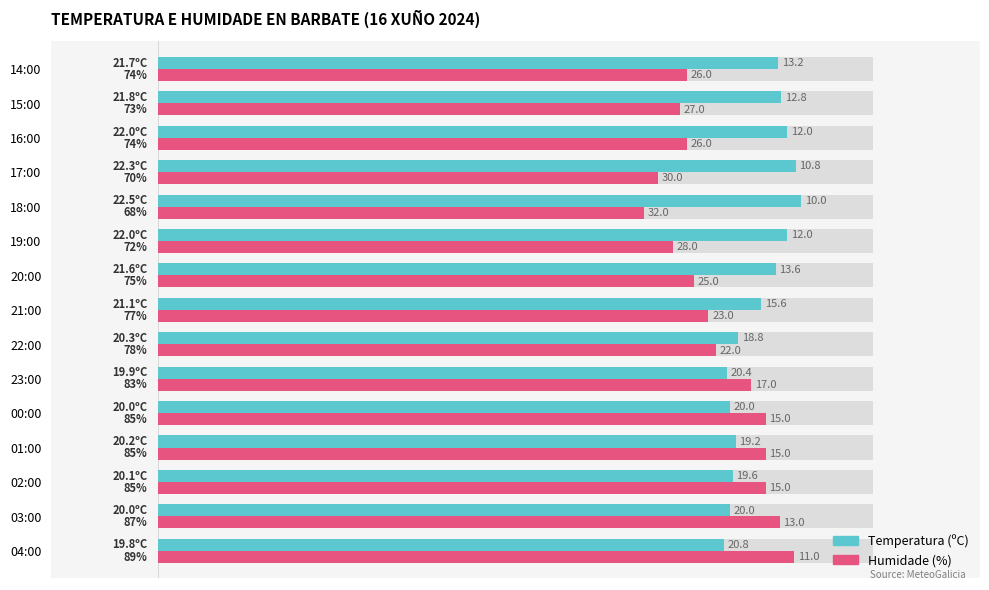

How many bars are there in total?

30